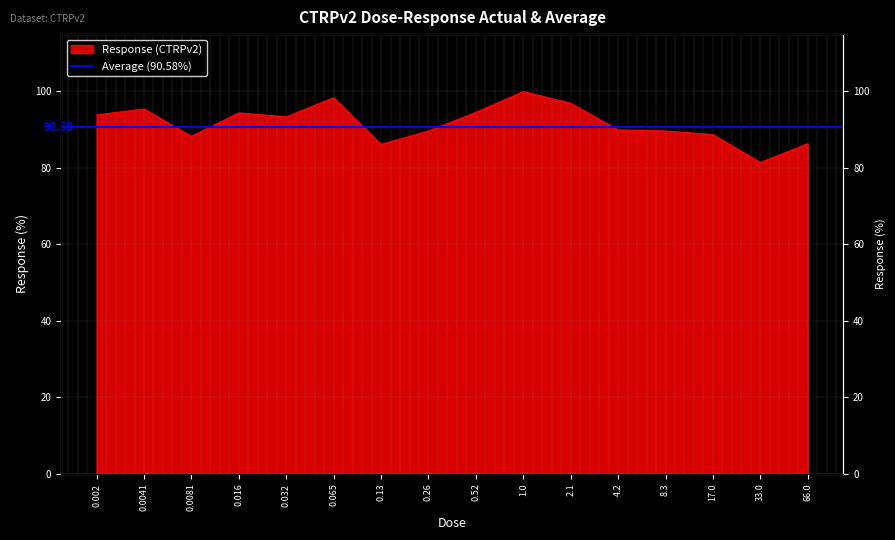

Approximately how many times larger is the value at 4.2 compared to 1.0?

0.9